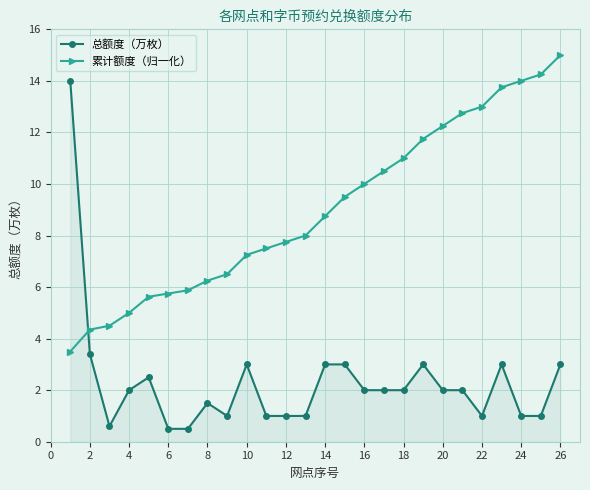

How many series are shown in this chart?

2